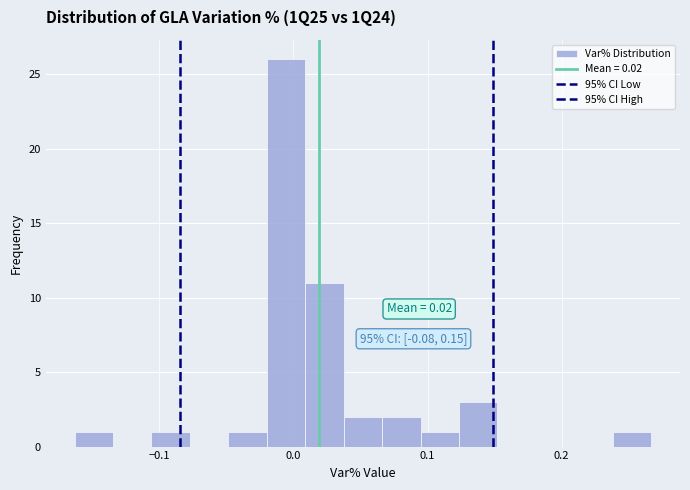

Around what value on the x-axis is the tallest bar? Give the approximate position of its centre, as read against the axis.

-0.01